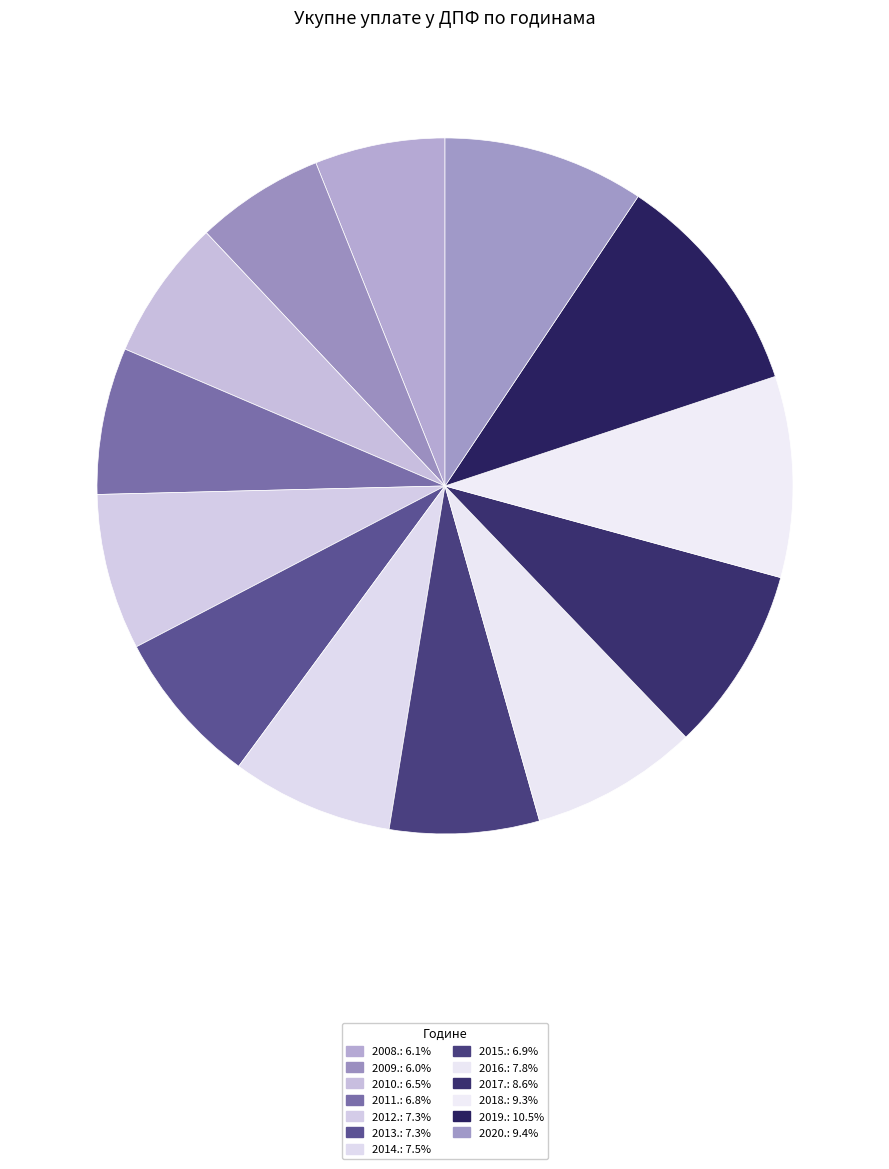

Count the number of slices in the pie.

13